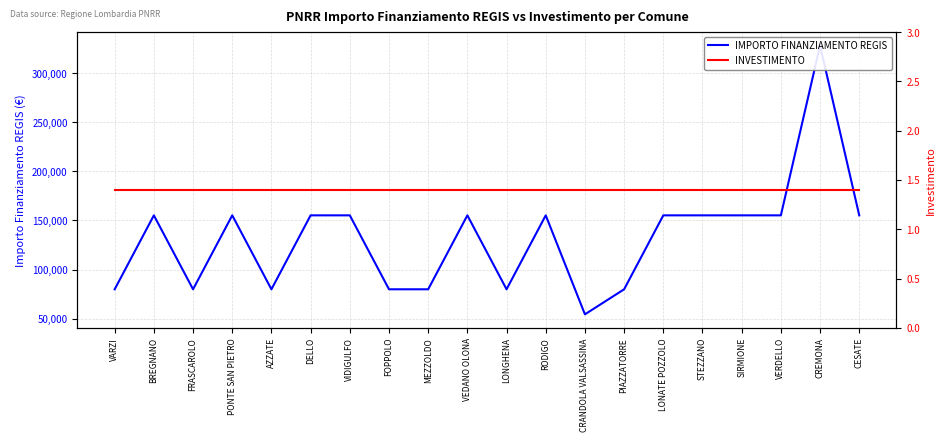

True or false: INVESTIMENTO and IMPORTO FINANZIAMENTO REGIS cross at least once.

False